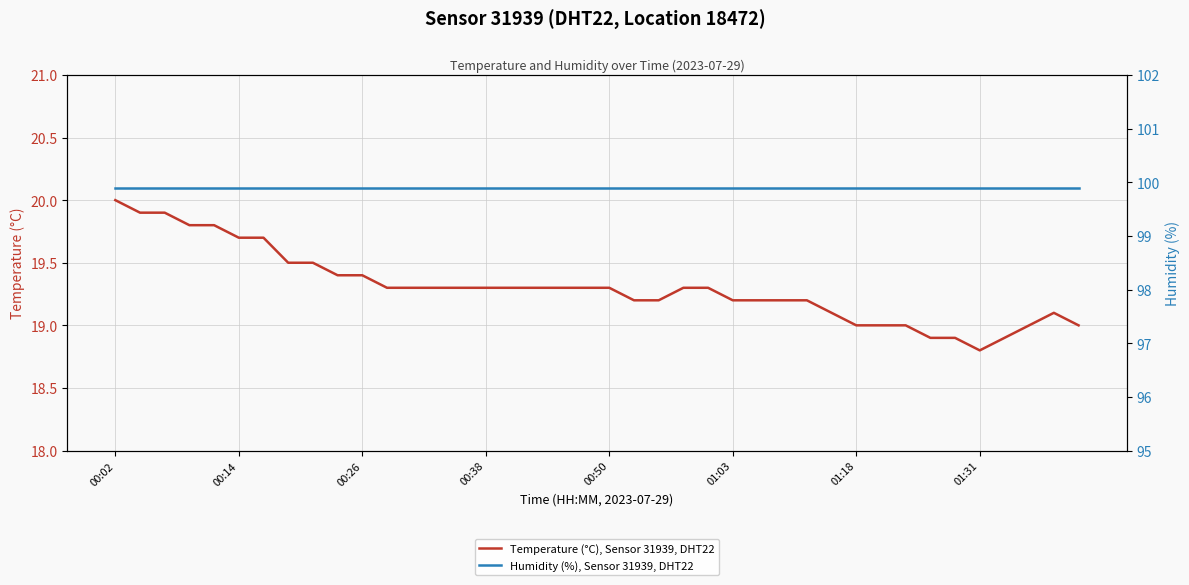

True or false: Temperature (°C), Sensor 31939, DHT22 and Humidity (%), Sensor 31939, DHT22 intersect in this chart.

False